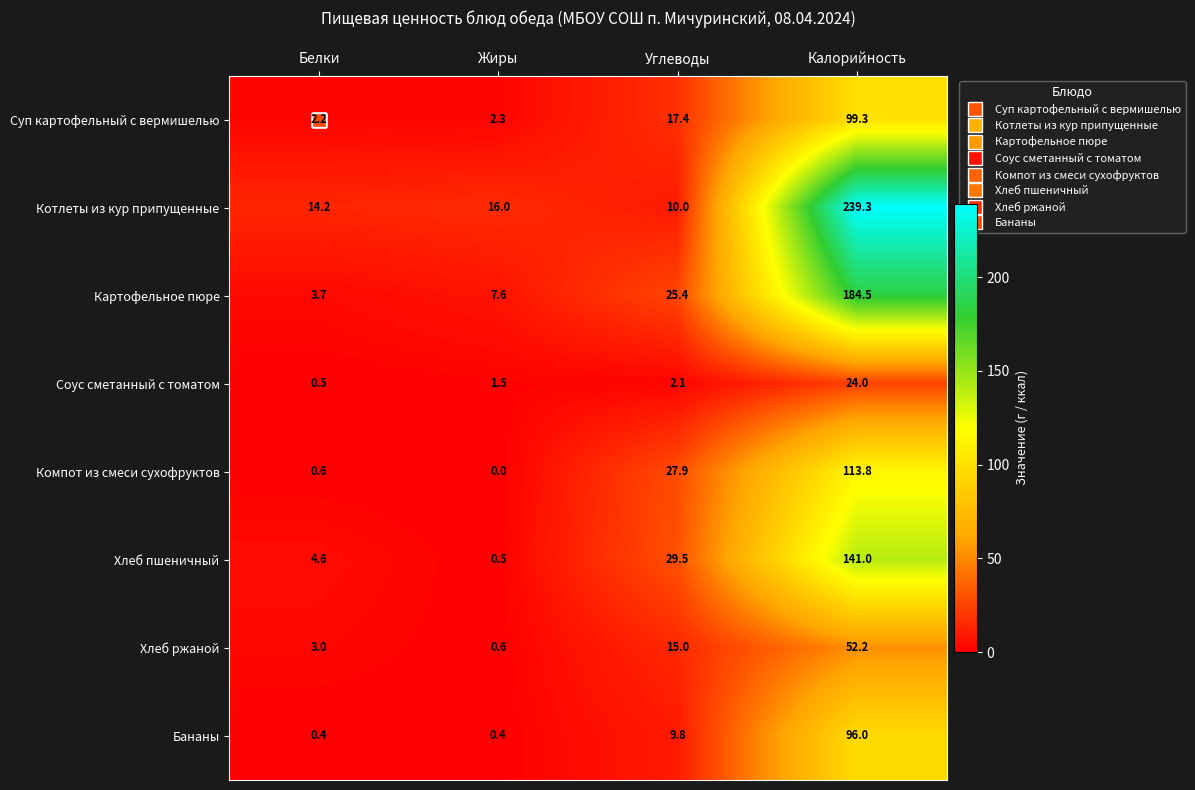

What is the difference between the Бананы values at Углеводы and Жиры?

9.4